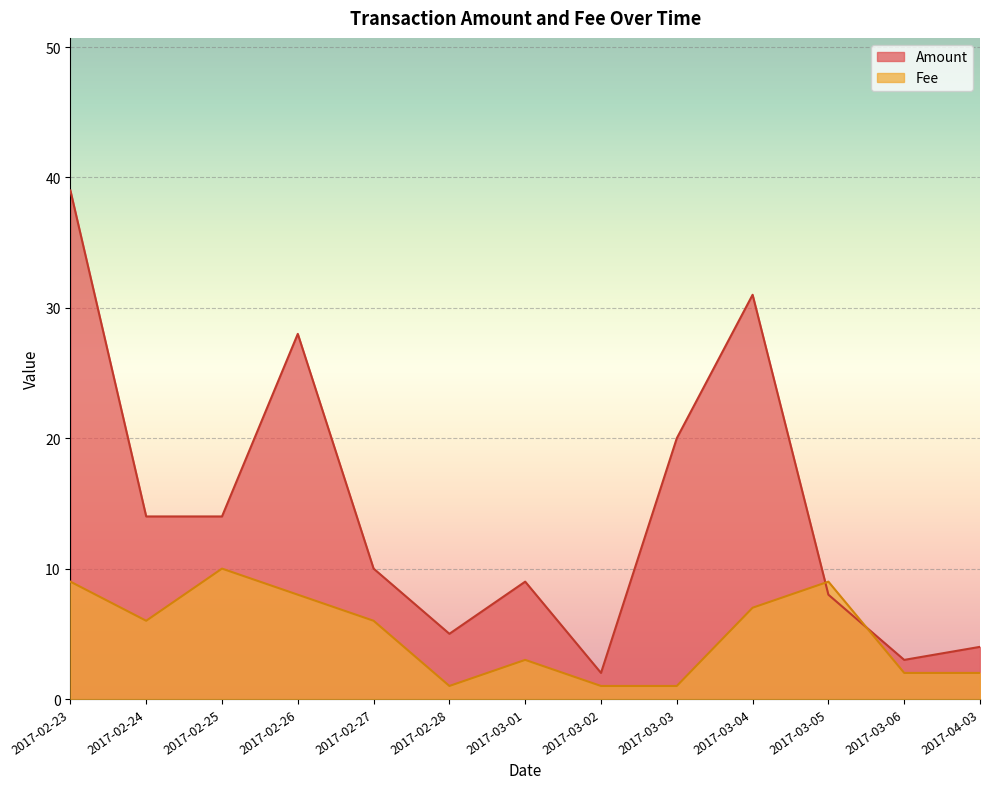

What is the total value across all series at 2017-03-05?

17.0